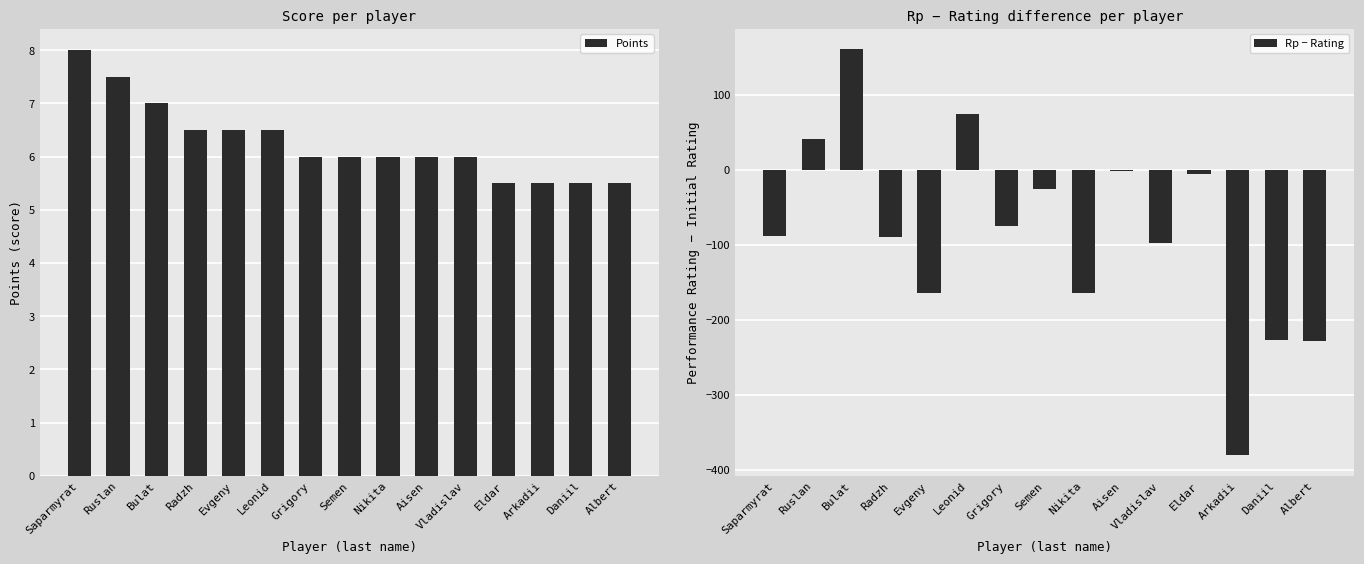

Which series has the widest spread of values?

Rp − Rating